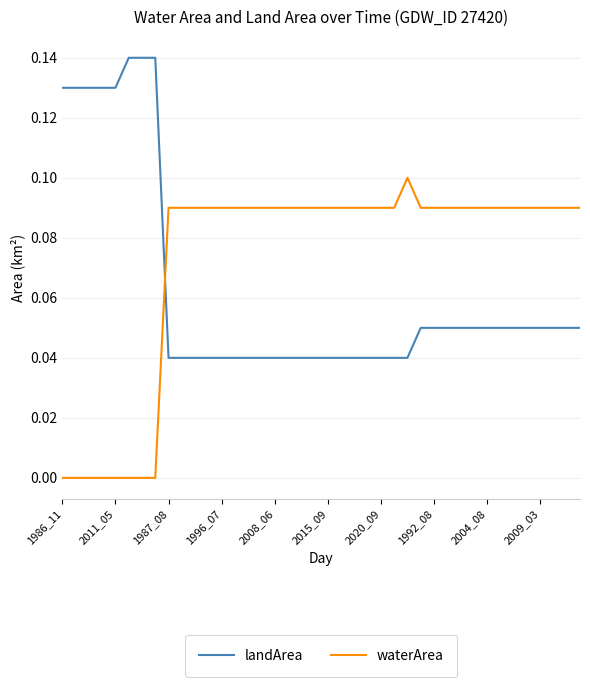

Rank the series by their average value, from lowest to highest.

landArea, waterArea